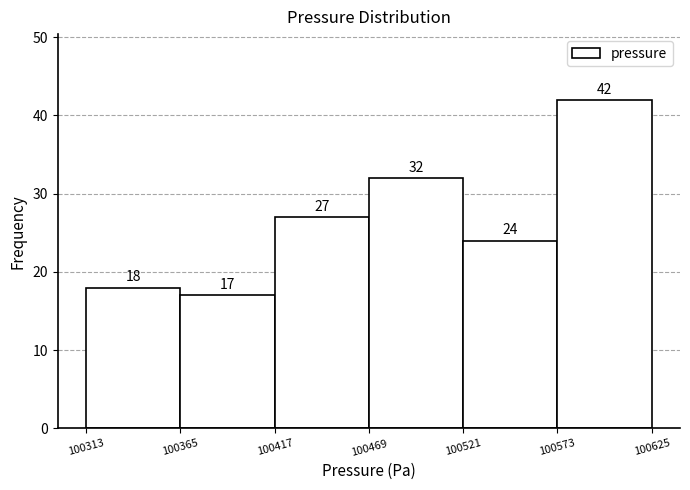

Reading left to right, list every bar in this chart as the range it spans on the x-axis followed by its height.

100313 to 100365: 18
100365 to 100417: 17
100417 to 100469: 27
100469 to 100521: 32
100521 to 100573: 24
100573 to 100625: 42